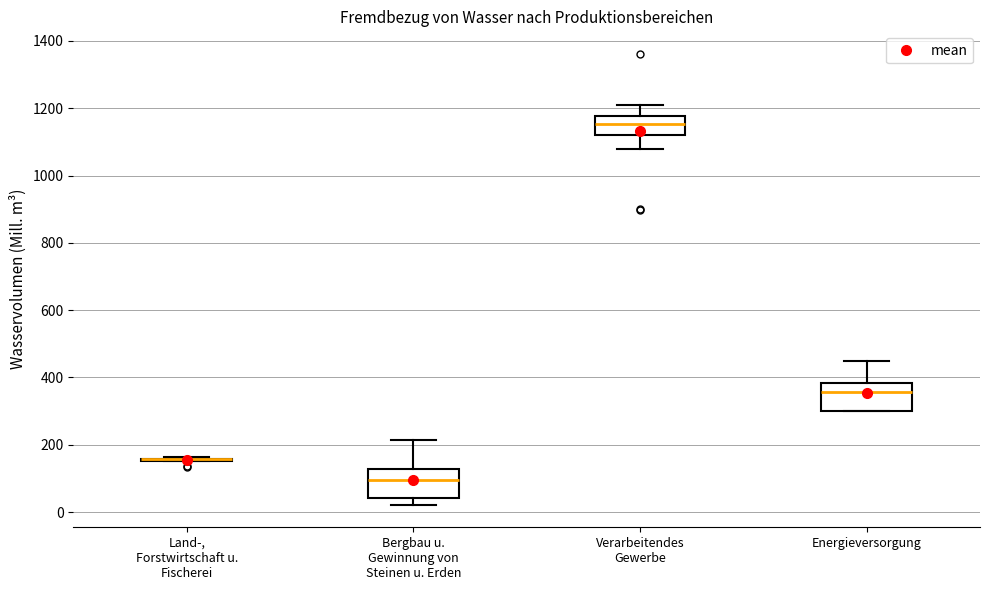

Reading left to right, read every box against the y-axis: the position of its median line, the range the box covers, and the ends of its whiskers. The values are not printed on the chart, so give them approximately, as read against the axis.

Land-, Forstwirtschaft u. Fischerei: box collapsed to a line at 160, whiskers 160 to 160
Bergbau u. Gewinnung von Steinen u. Erden: median 100, box 40 to 120, whiskers 20 to 220
Verarbeitendes Gewerbe: median 1160, box 1120 to 1180, whiskers 1080 to 1200
Energieversorgung: median 360, box 300 to 380, whiskers 300 to 440